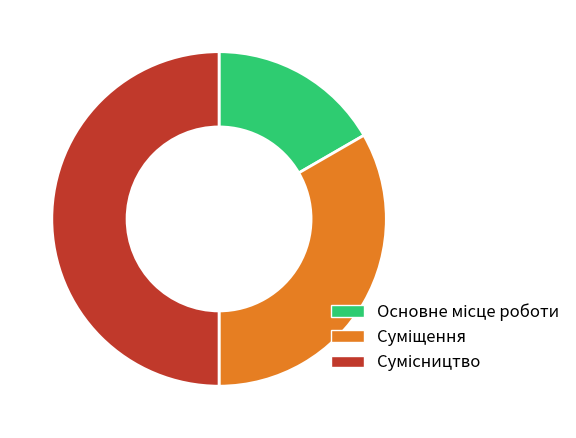

Combined, what portion of the pie is Суміщення and Основне місце роботи?

50.0%